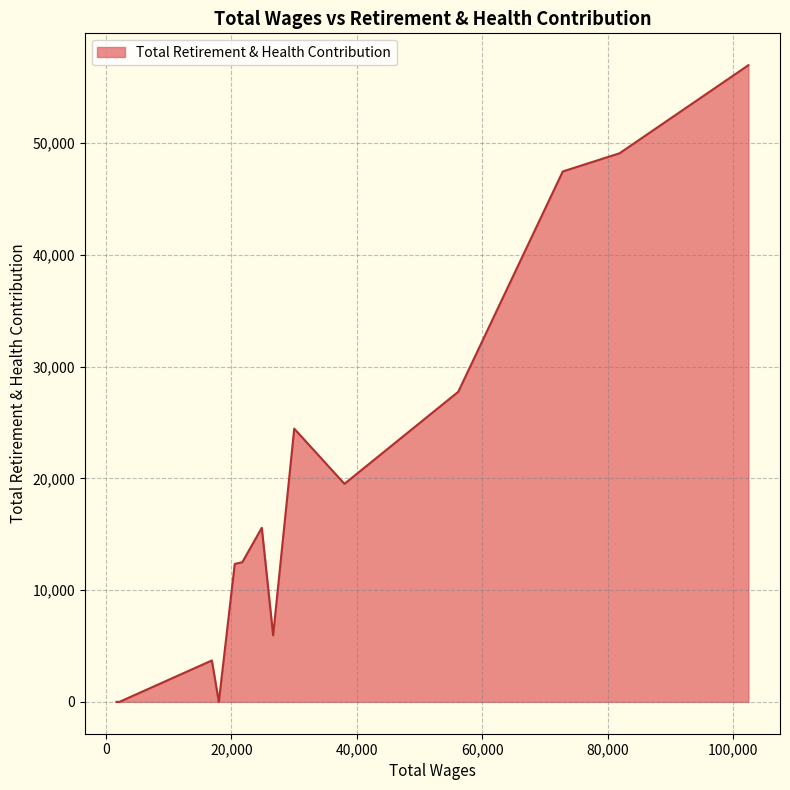

How many lines are shown in the chart?

1